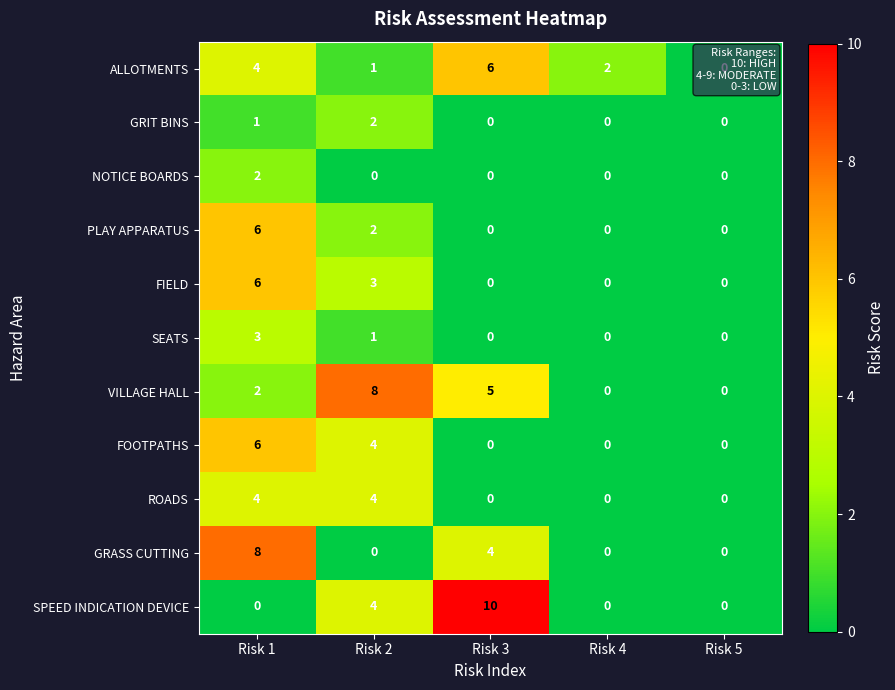

At which label is SPEED INDICATION DEVICE closest to 5?

Risk 2